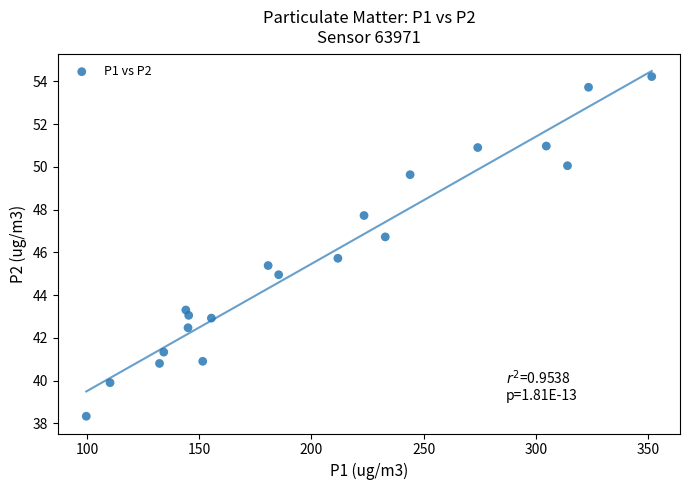

What is the range of X values (max minus min)?

251.9